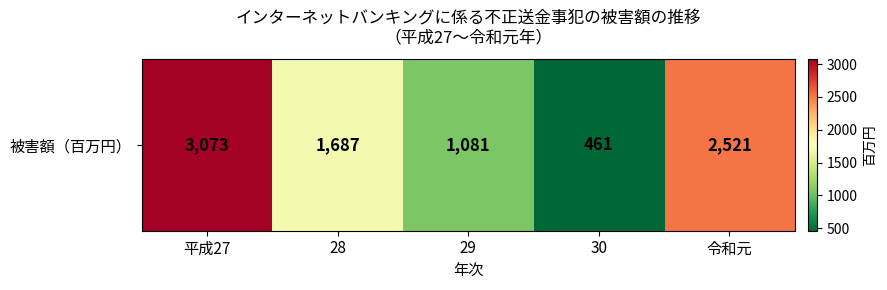

Which has a higher value, 平成27 or 29?

平成27